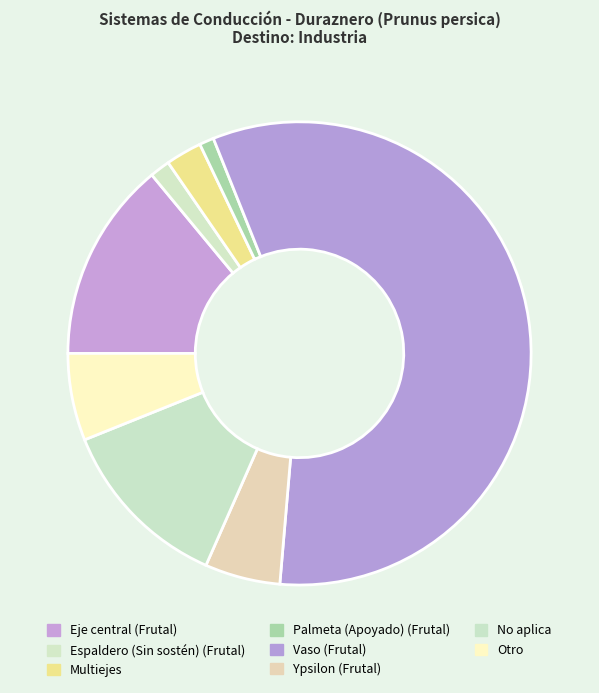

What is the change in value from Vaso (Frutal) to No aplica?

-0.5